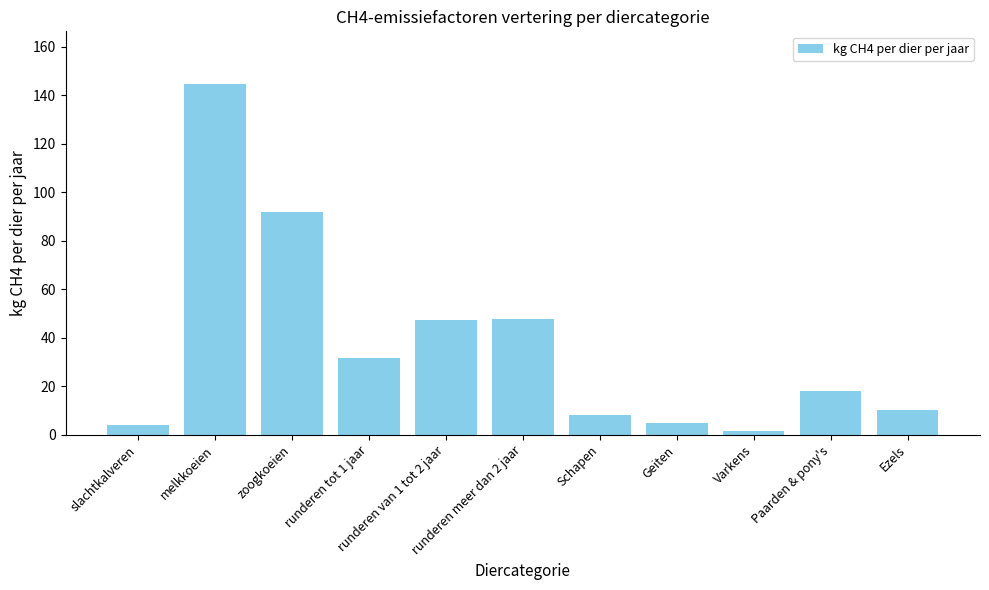

What is the greatest value displayed?

144.8